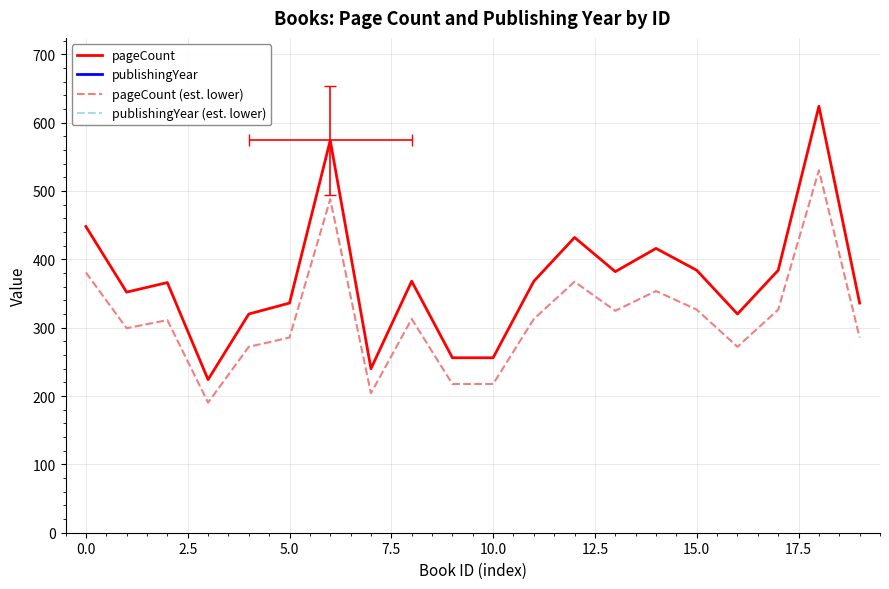

What is the approximate value of pageCount (est. lower) at 12?

367.2